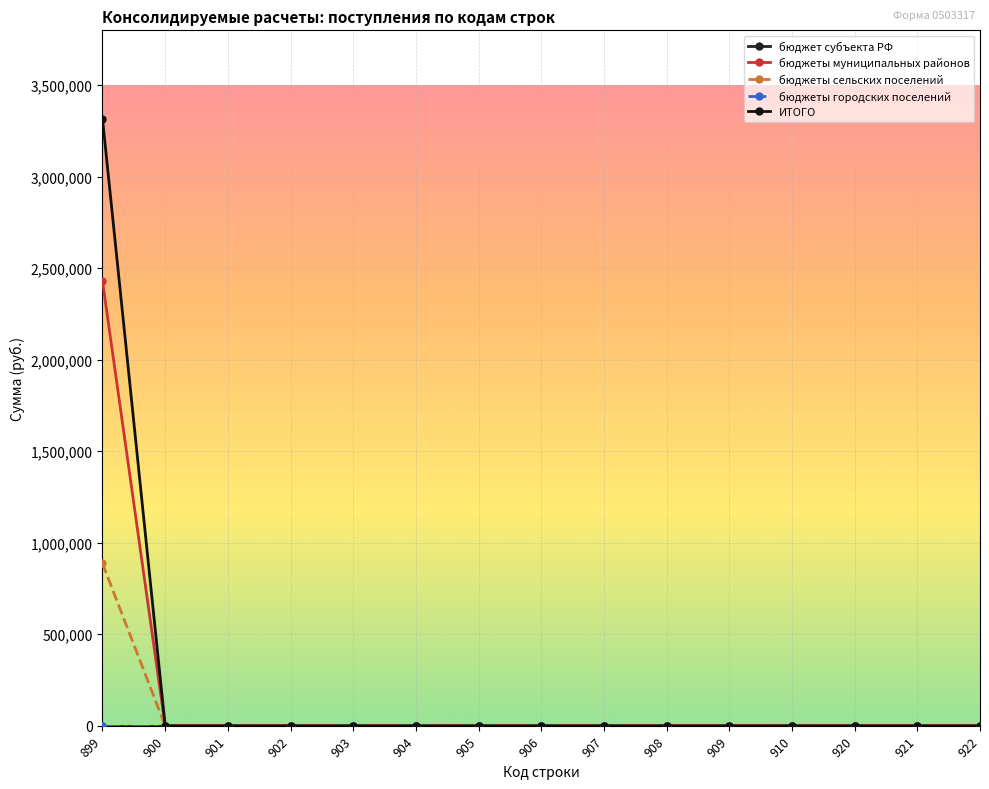

What is the sum of all бюджеты муниципальных районов values?

2430000.0